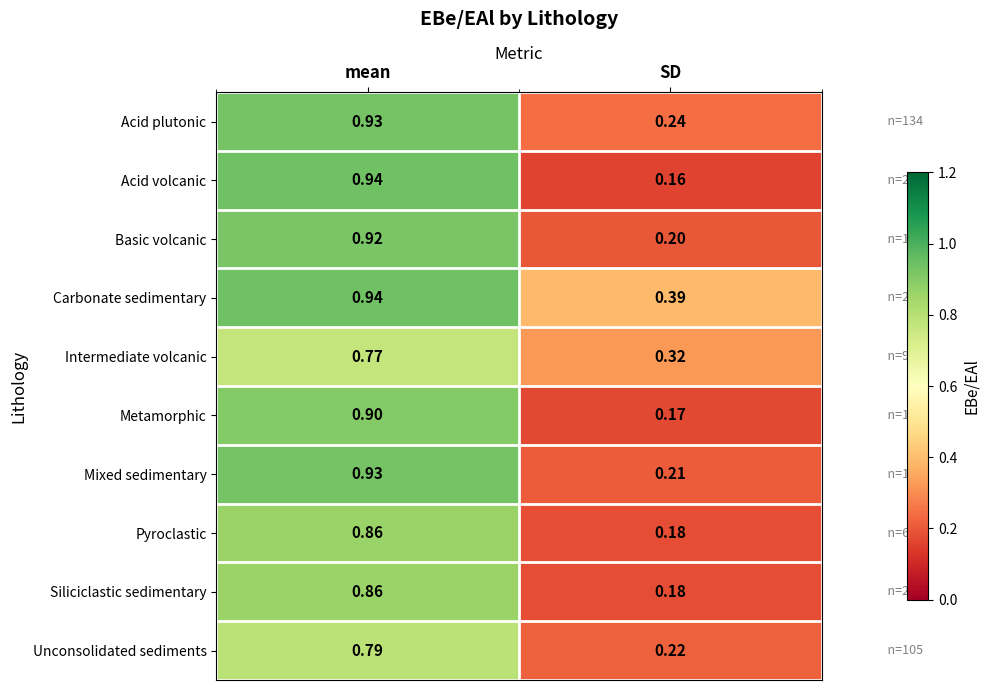

At which category is the sum across all series the highest?

mean